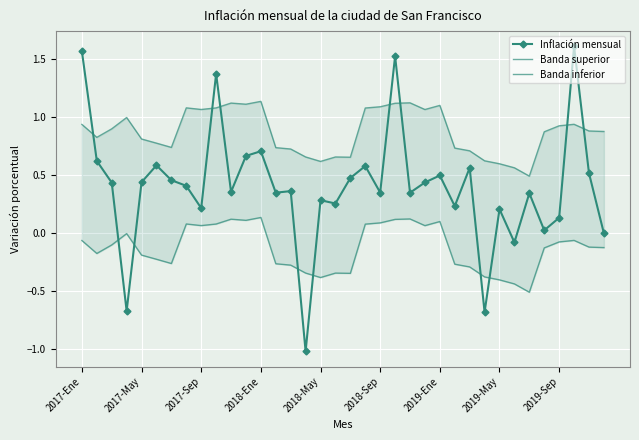

Rank the series by their average value, from lowest to highest.

Banda inferior, Inflación mensual, Banda superior